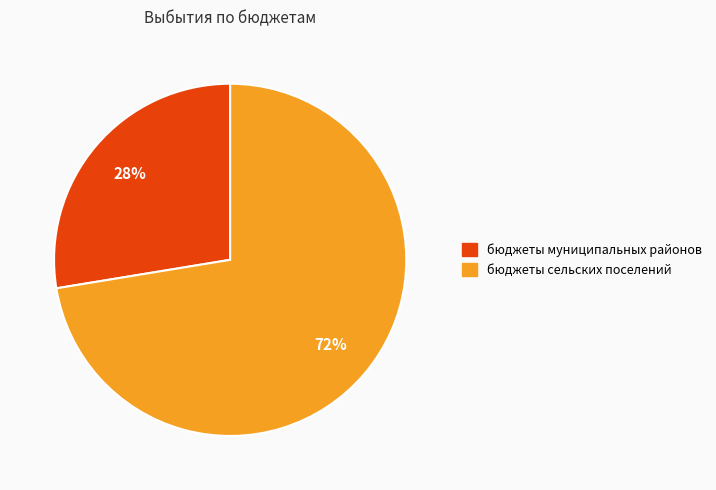

What is the ratio of the value at бюджеты сельских поселений to the value at бюджеты муниципальных районов?

2.6